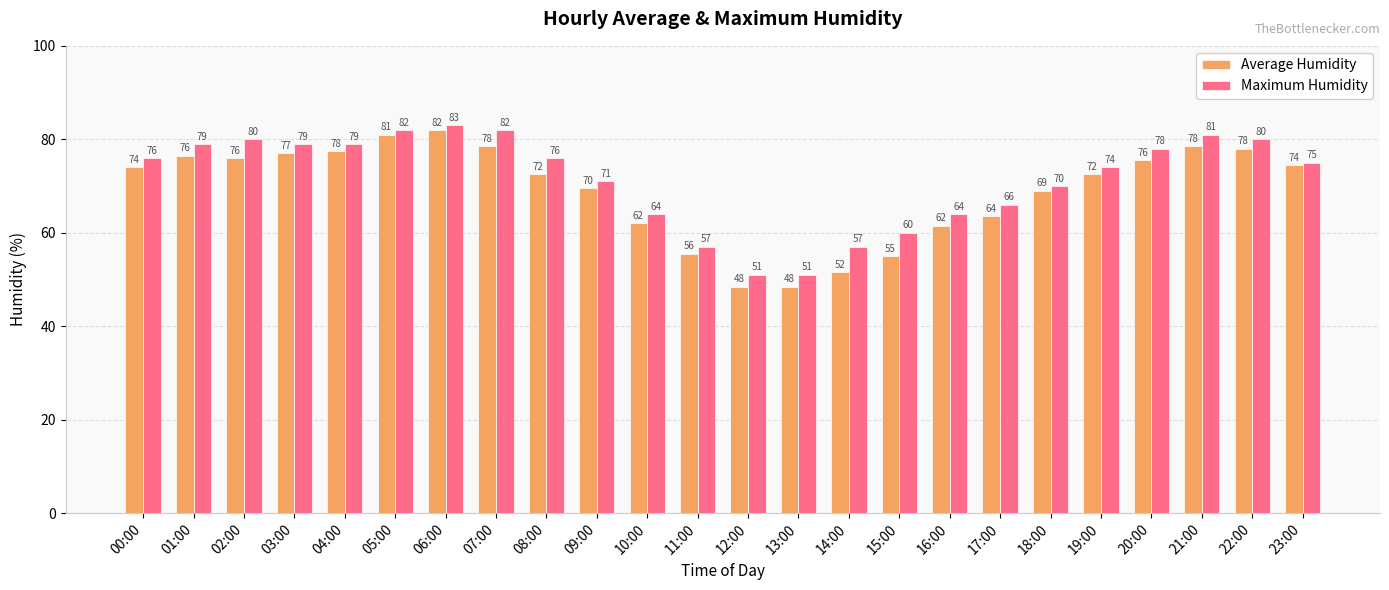

How many bars are there in each group?

2